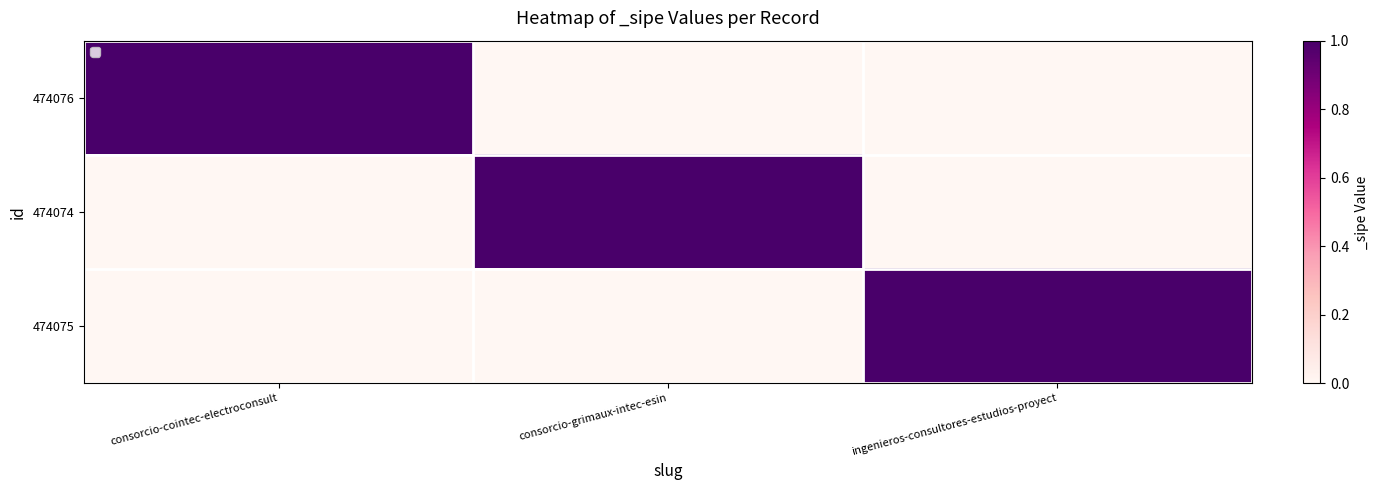

Between ingenieros-consultores-estudios-proyect and consorcio-cointec-electroconsult, which is larger?

consorcio-cointec-electroconsult